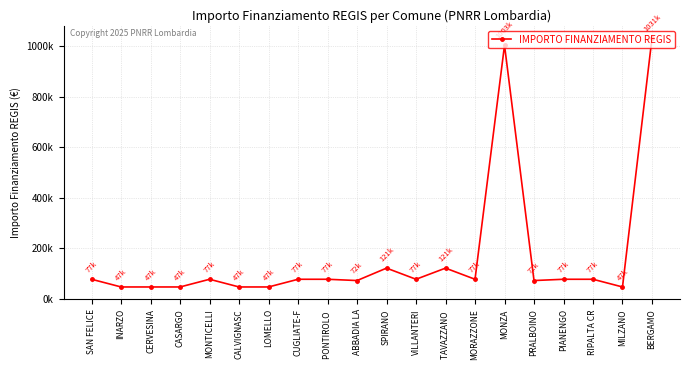

What is the difference between the maximum and minimum values?

984147